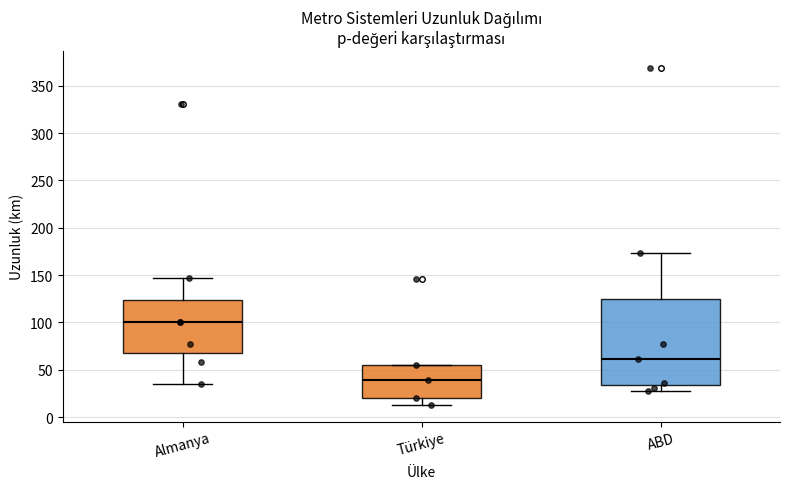

Where is the upper edge of the box for Türkiye on the y-axis? The values are not printed on the chart, so give them approximately, as read against the axis.

55